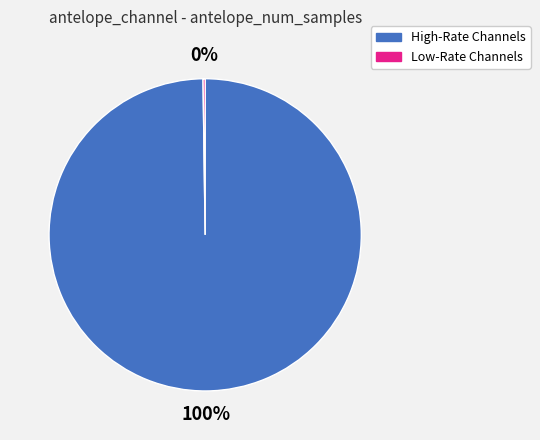

To the nearest percent, what is the difference between the largest and smallest slice percentages?

100%